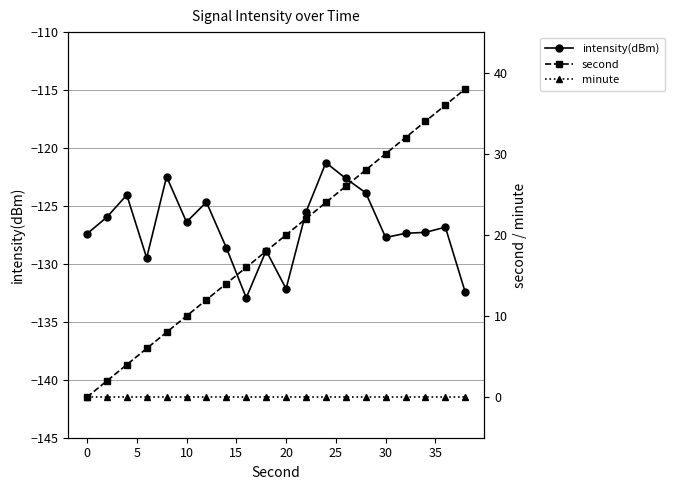

What is the maximum value for intensity(dBm)?

-121.3